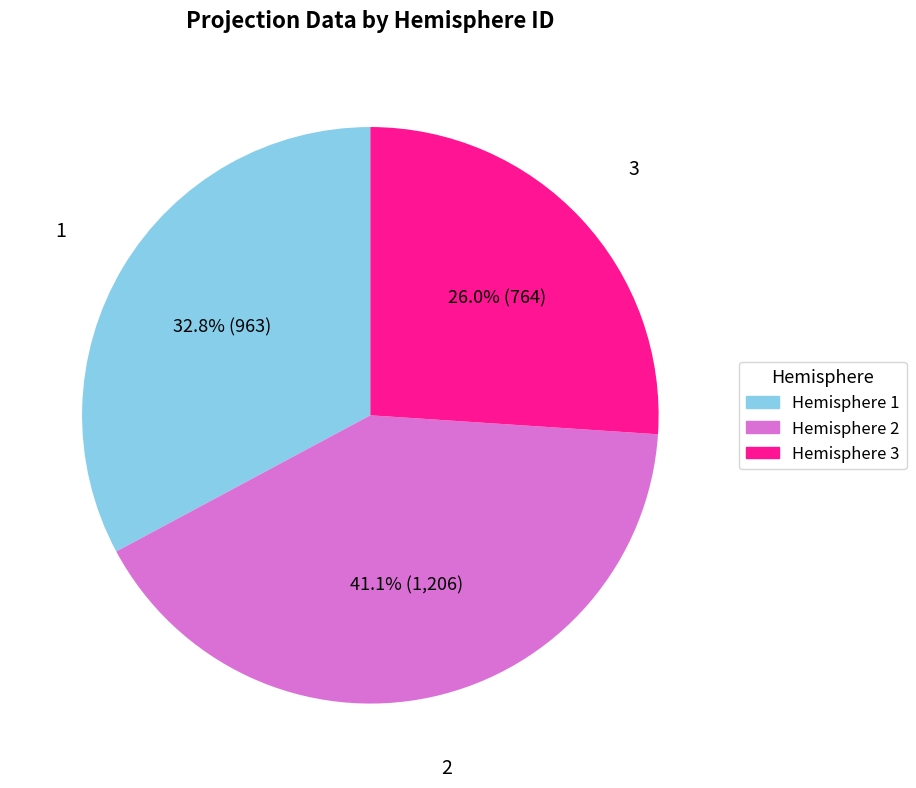

Approximately how many times larger is the value at 3 compared to 2?

0.6